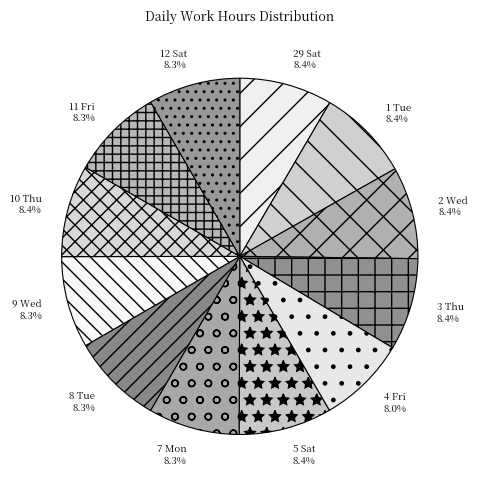

How many slices are in this pie chart?

12